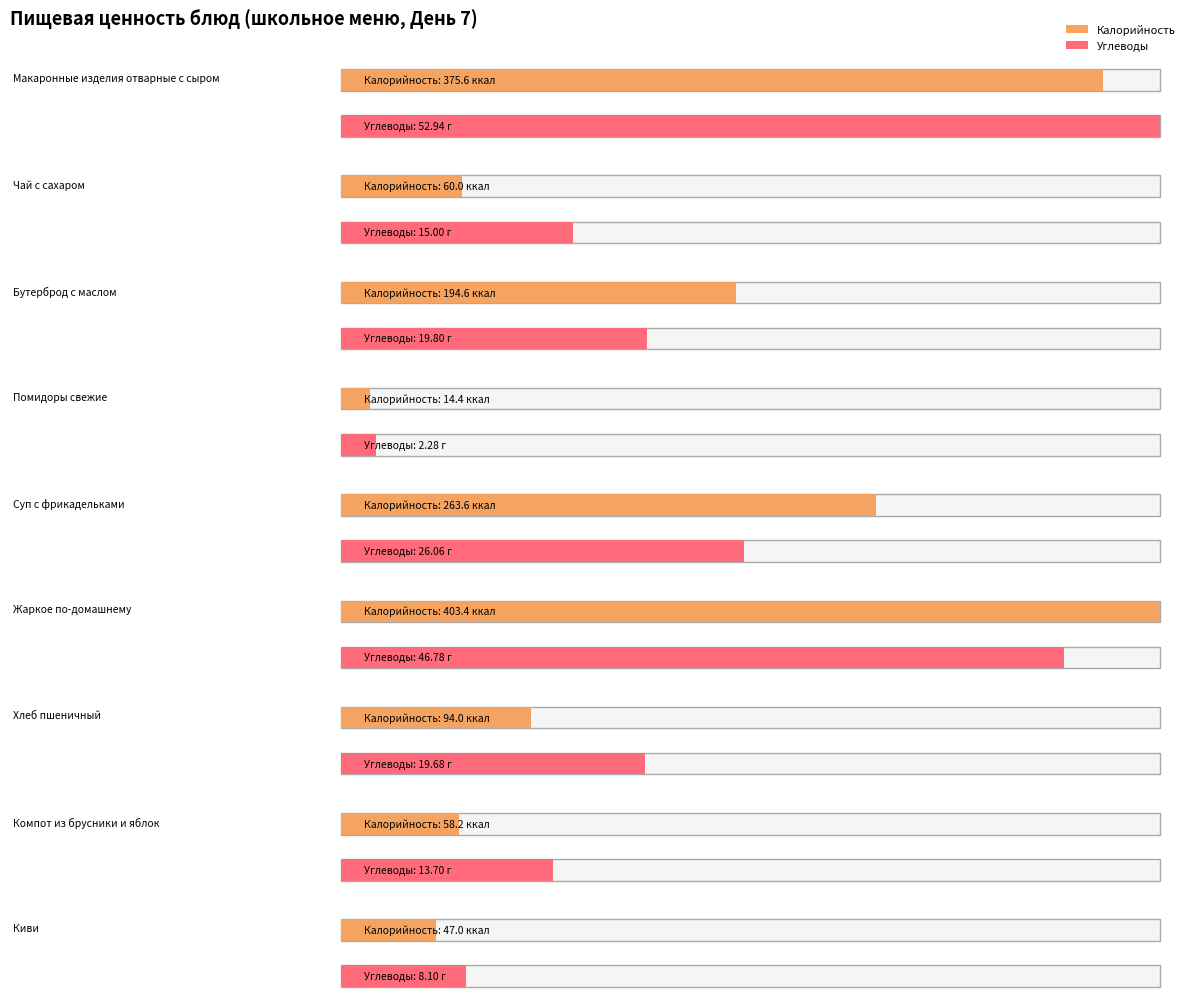

What is the average value of the Калорийность series?

167.9